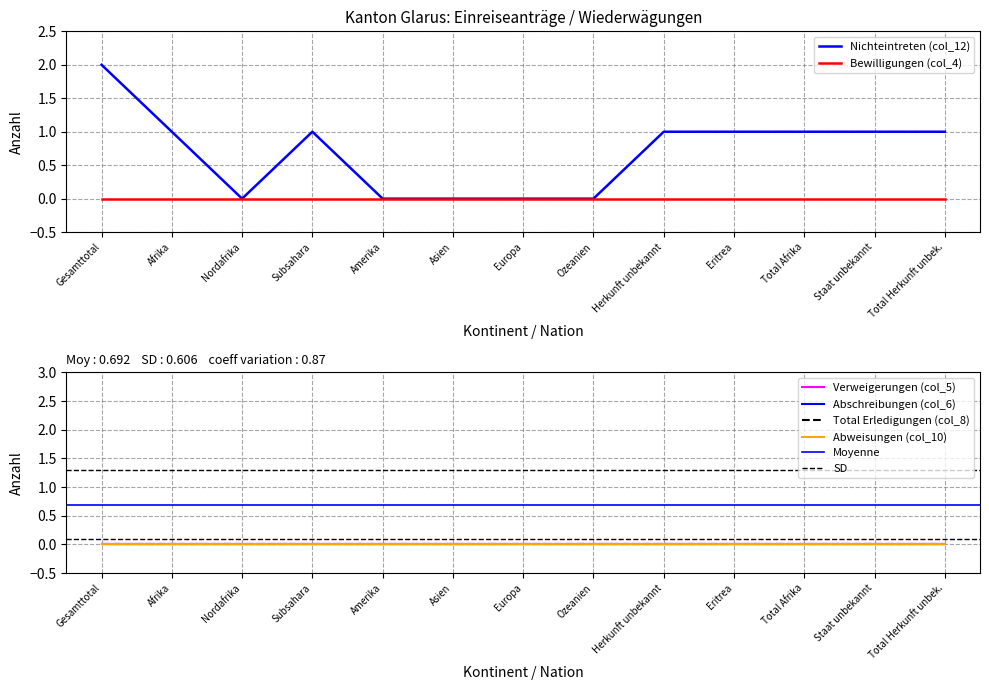

Which has a higher value, Asien or Eritrea?

Eritrea